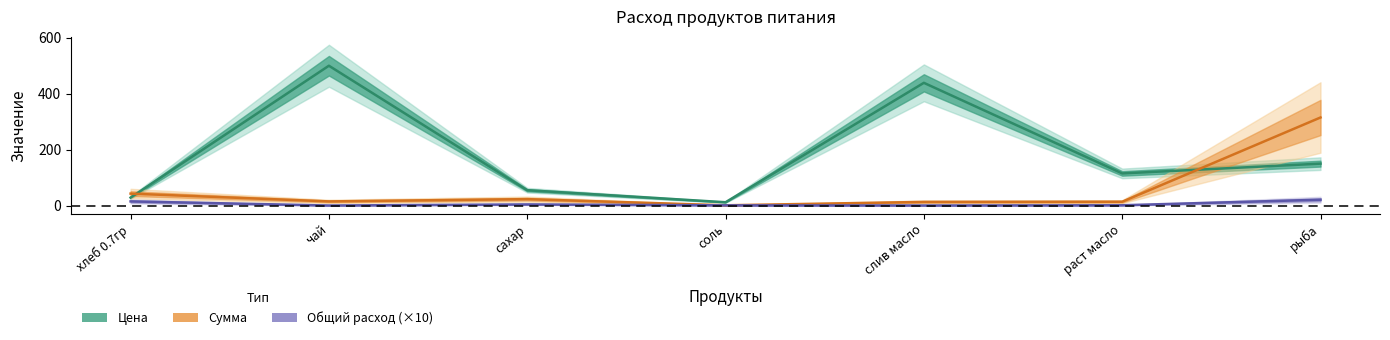

How many lines are shown in the chart?

3